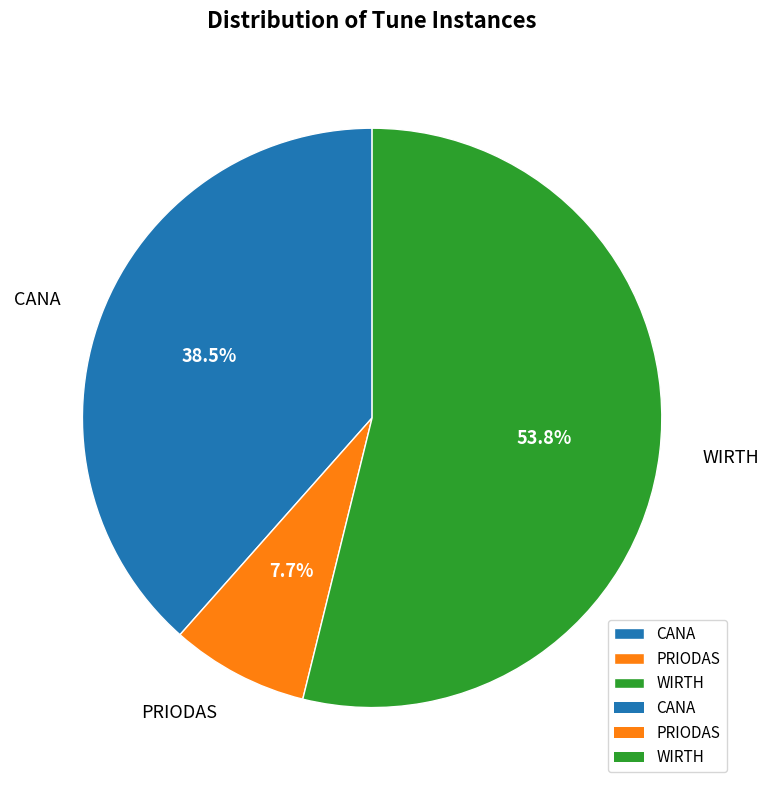

What is the smallest slice in the pie chart?

PRIODAS